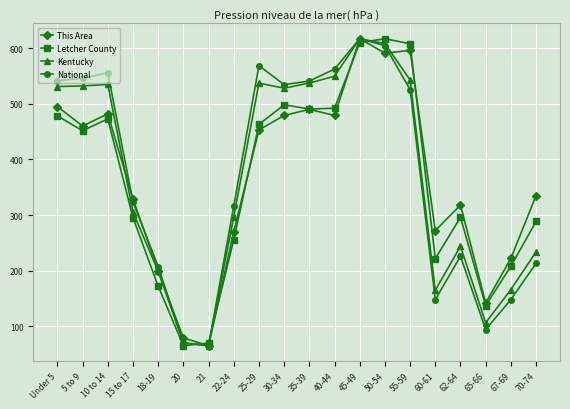

How many data points in This Area are less than 453?

10